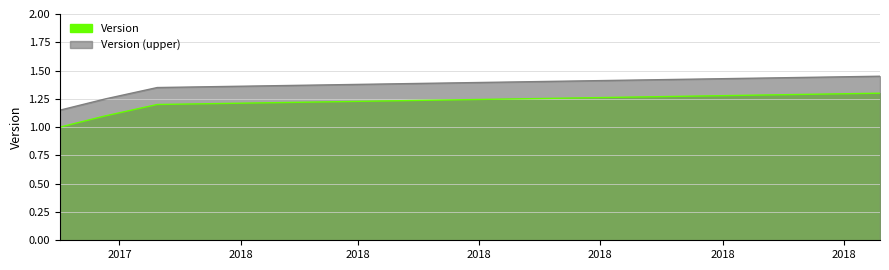

What is the approximate value at 2017-10-02?

1.0